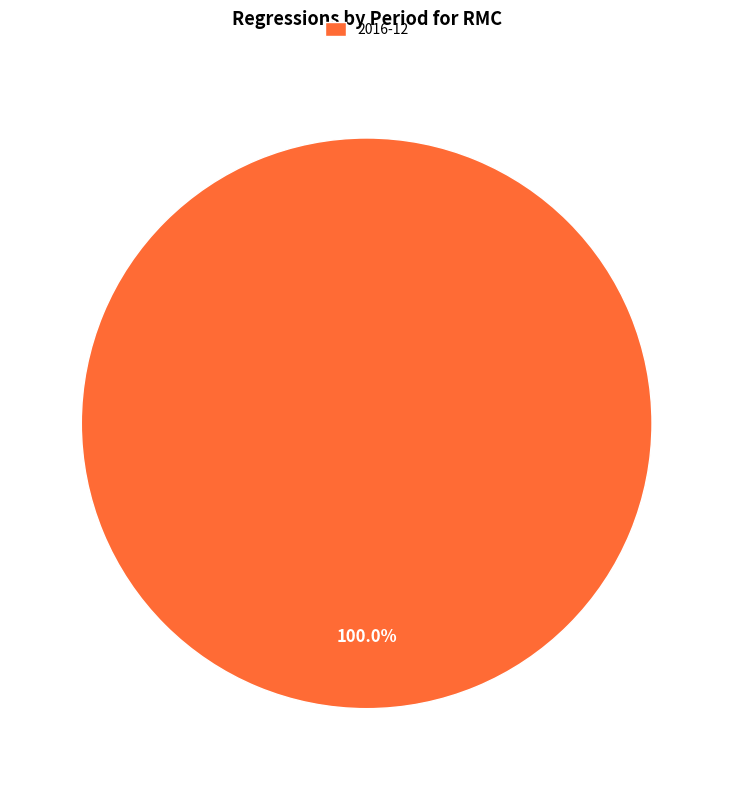

Which slice represents more than half of the pie?

2016-12